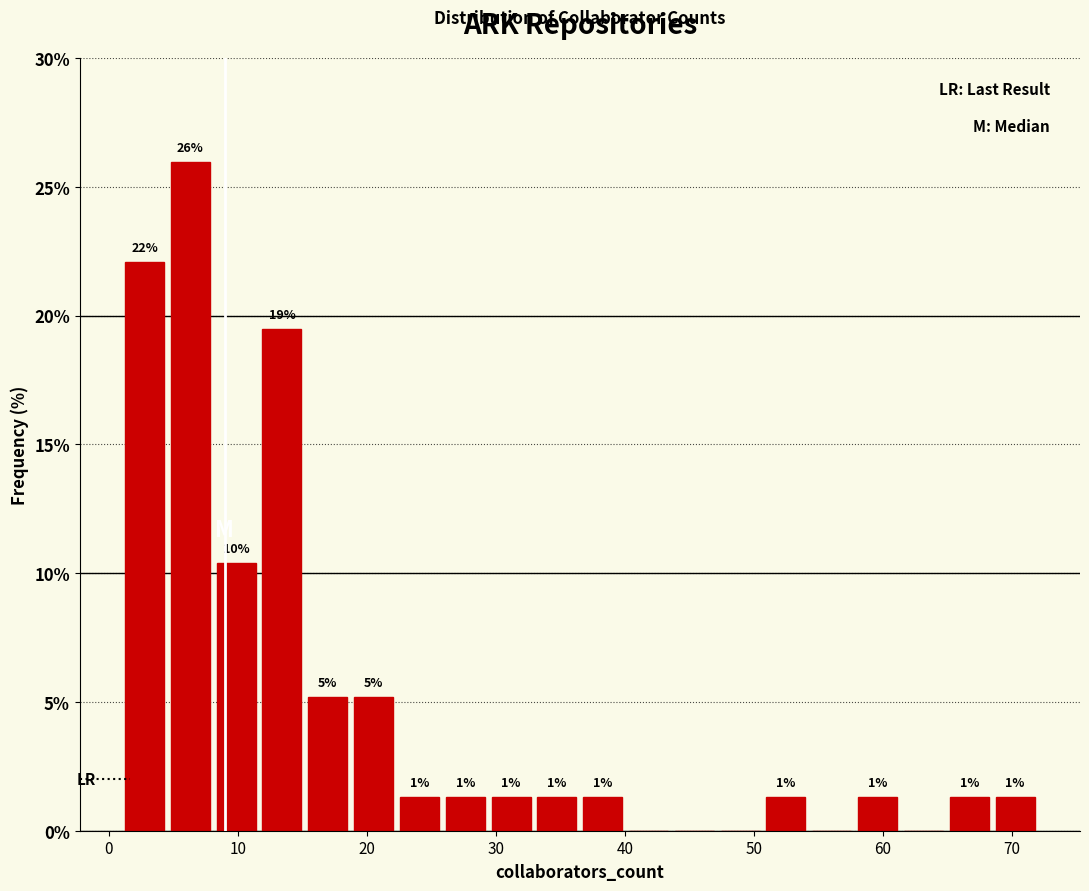

Around what value on the x-axis is the tallest bar? Give the approximate position of its centre, as read against the axis.

6